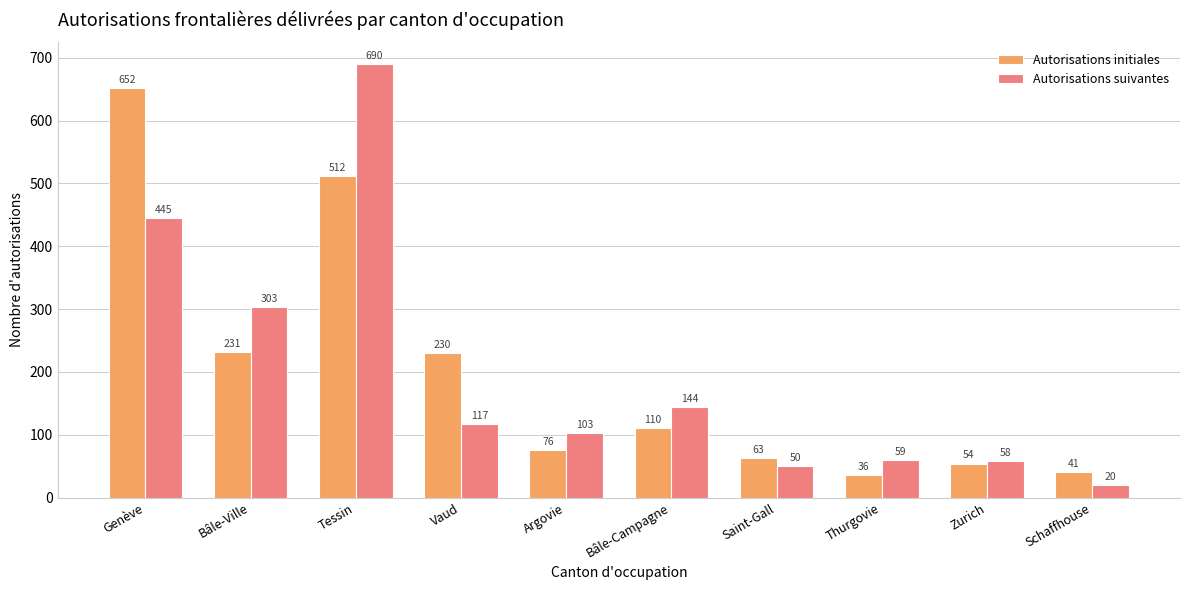

True or false: Autorisations suivantes has a value of 117 at Vaud.

True